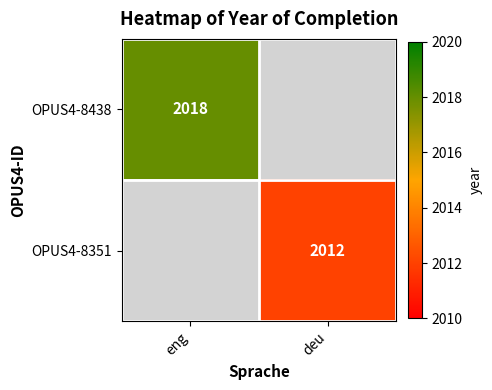

True or false: OPUS4-8351 has a value of 917 at deu.

False